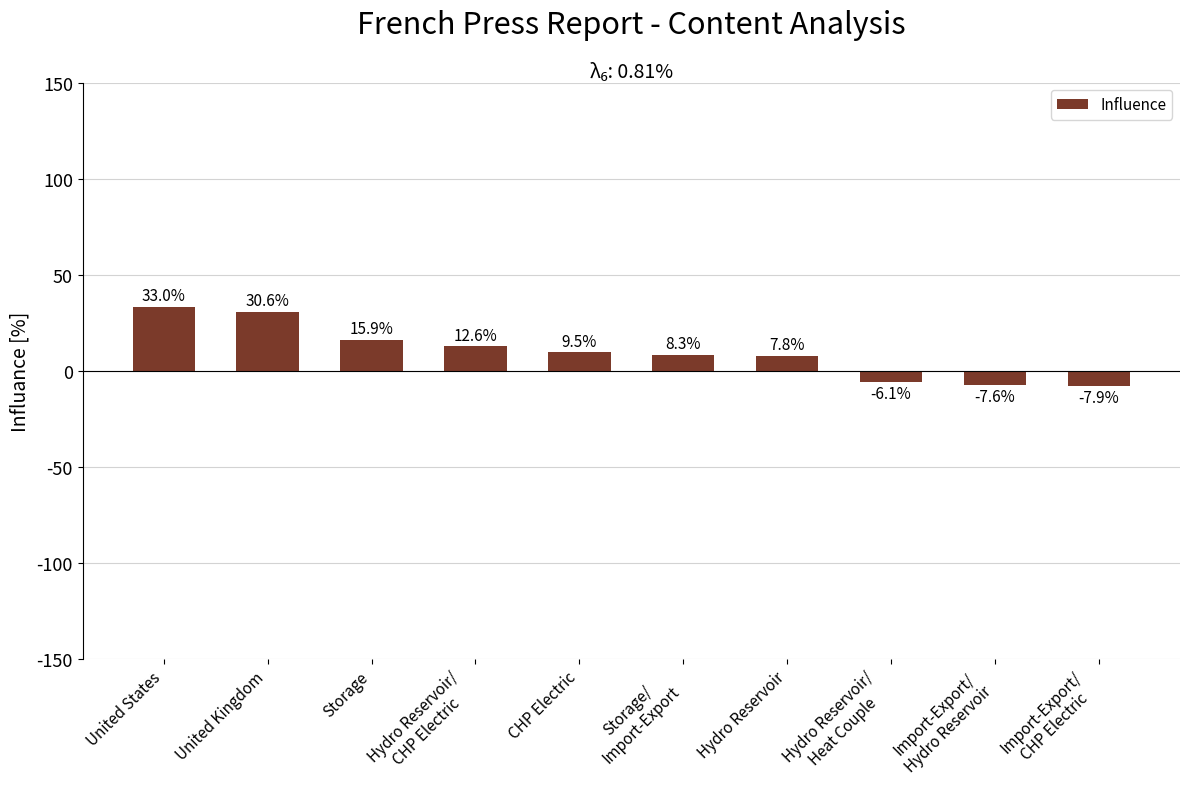

How many bars are there in total?

10